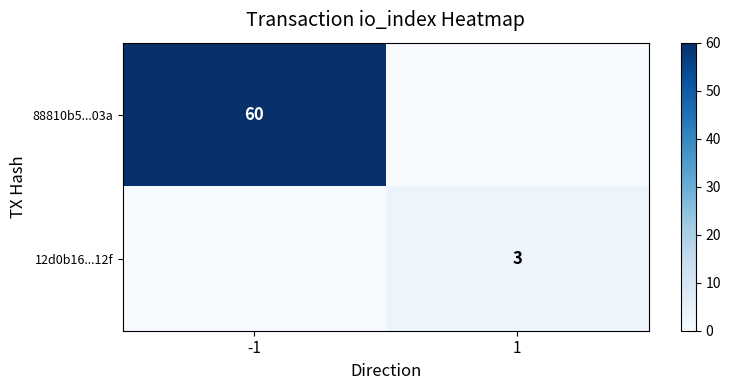

Is it true that 12d0b16...12f equals 3 at 1?

True